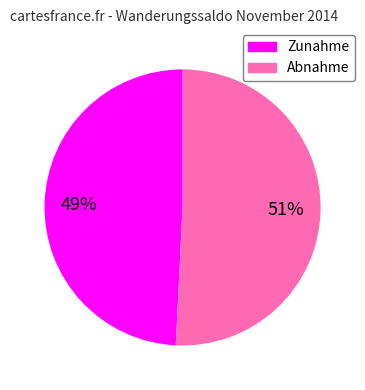

To the nearest percent, what is the difference between the largest and smallest slice percentages?

2%